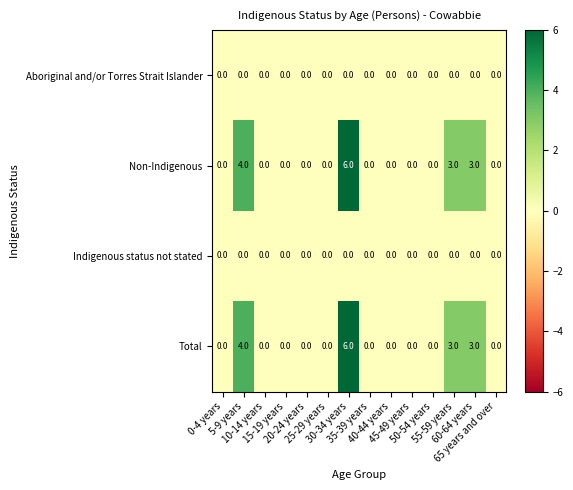

Count the Total values in the range 0 to 3.

12